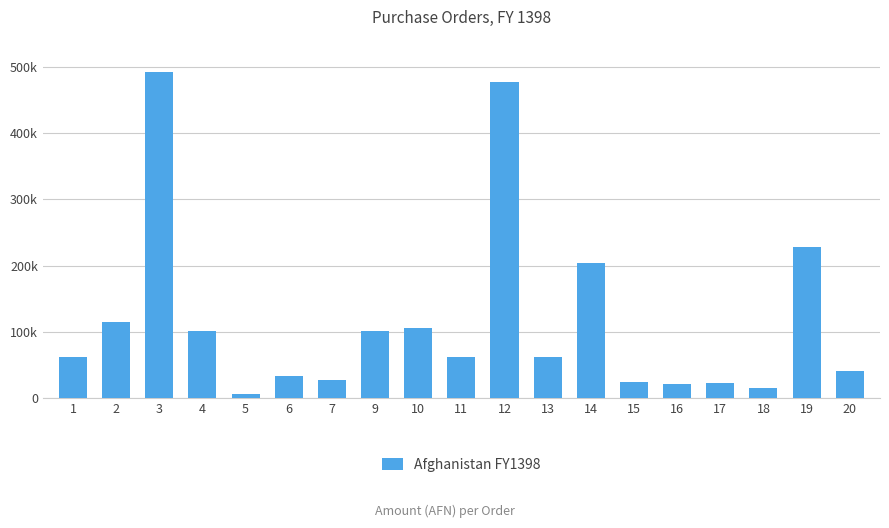

Does the chart contain any negative values?

No